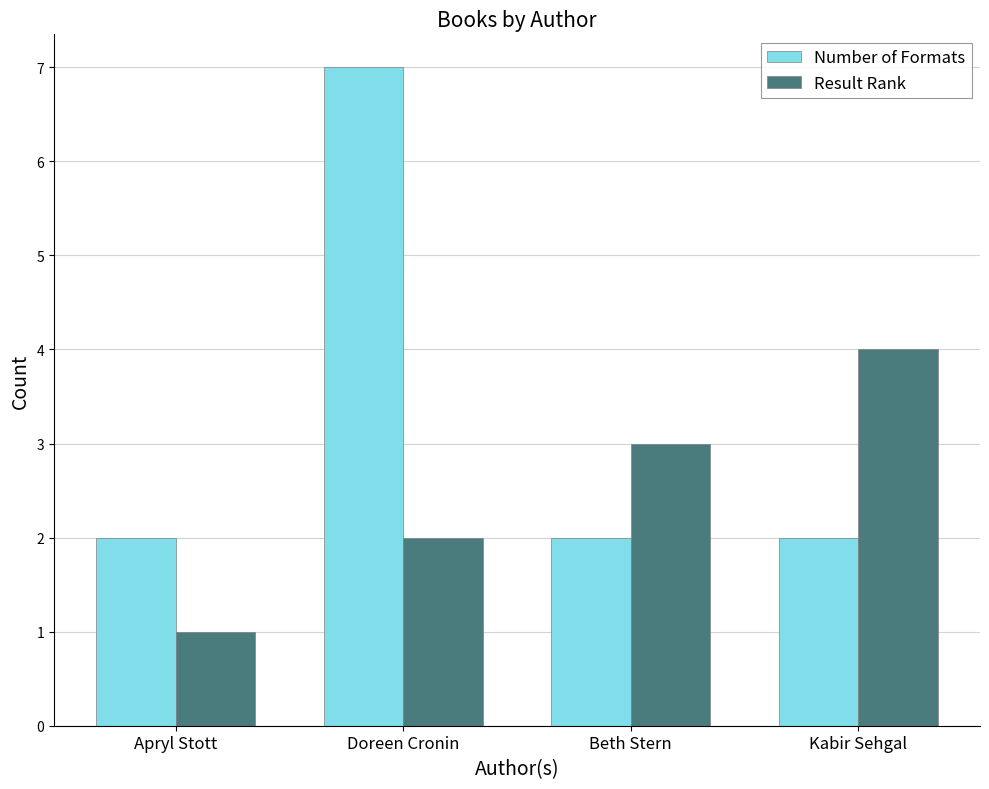

At which category does the chart reach its peak across all series?

Doreen Cronin